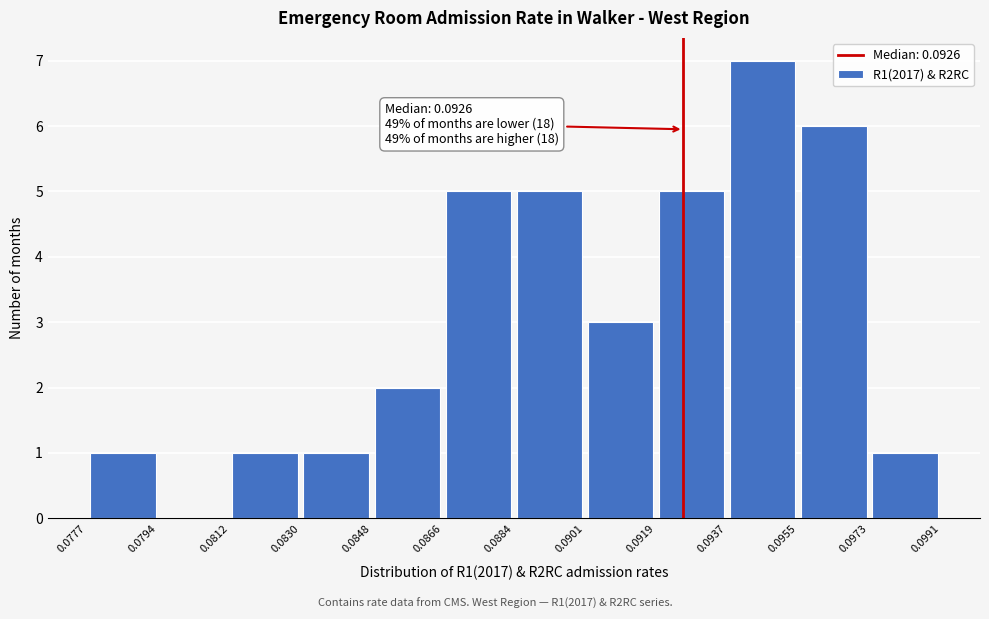

Over which range of the x-axis is the bar tallest?

0.0937 to 0.0955